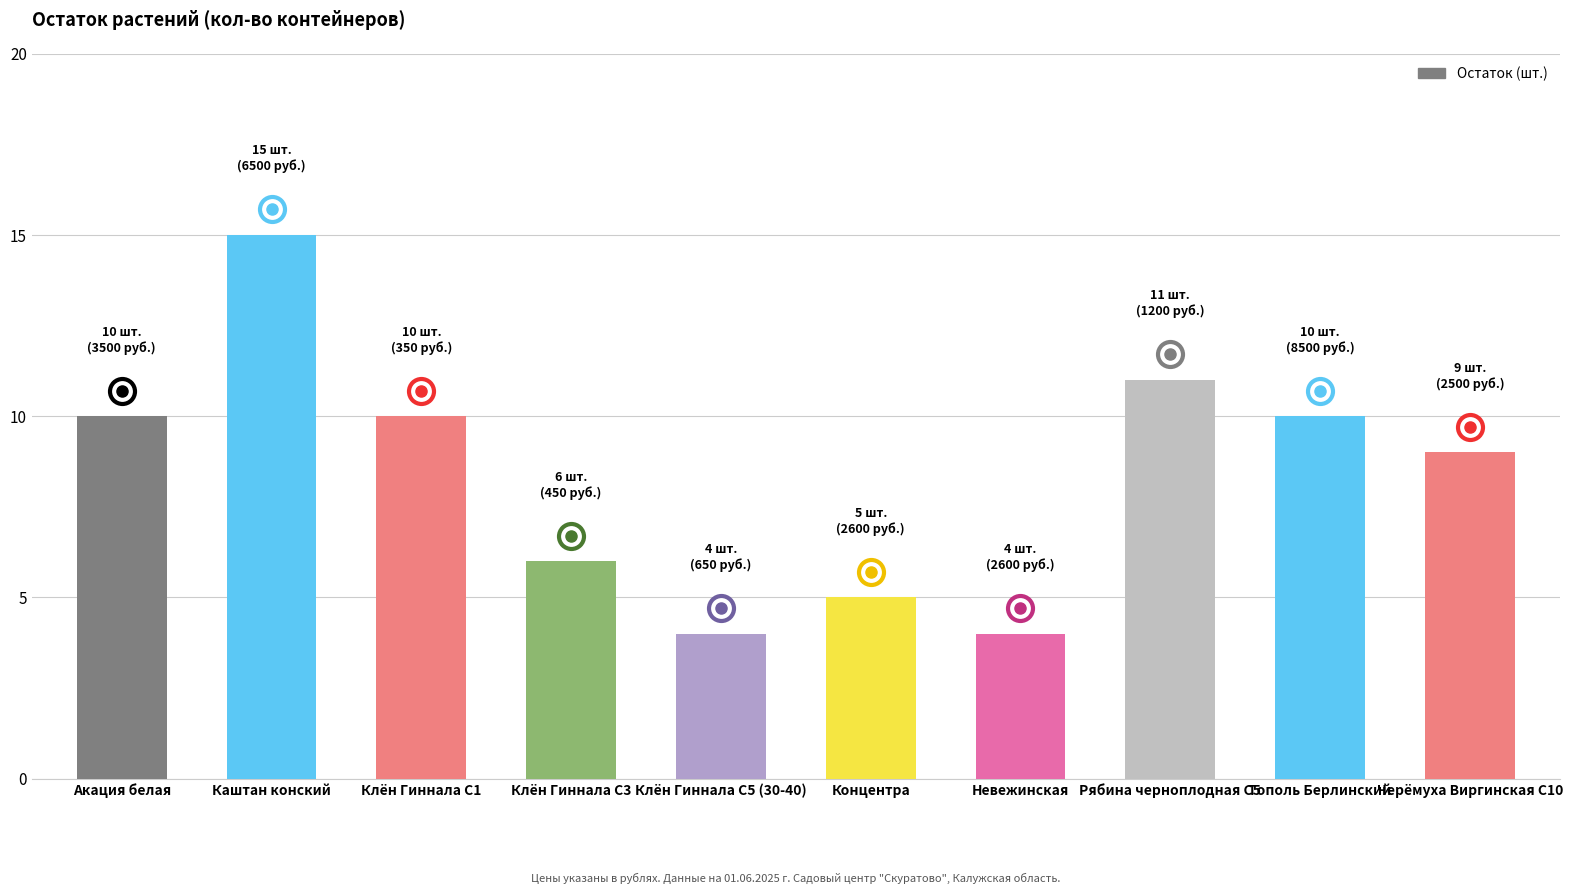

Reading left to right, what are all the values shown in this chart?

Акация белая=10	Каштан конский=15	Клён Гиннала С1=10	Клён Гиннала С3=6	Клён Гиннала С5 (30-40)=4	Концентра=5	Невежинская=4	Рябина черноплодная С5=11	Тополь Берлинский=10	Черёмуха Виргинская С10=9